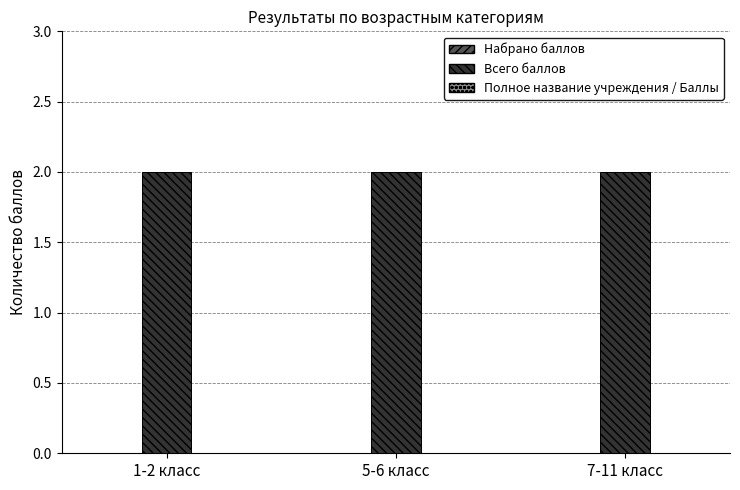

The value of Набрано баллов at 5-6 класс is 0. True or false?

True